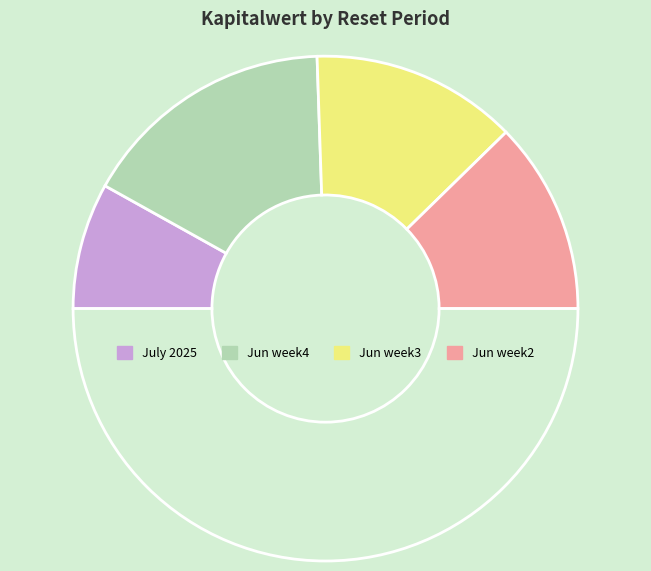

How many slices are in this pie chart?

5